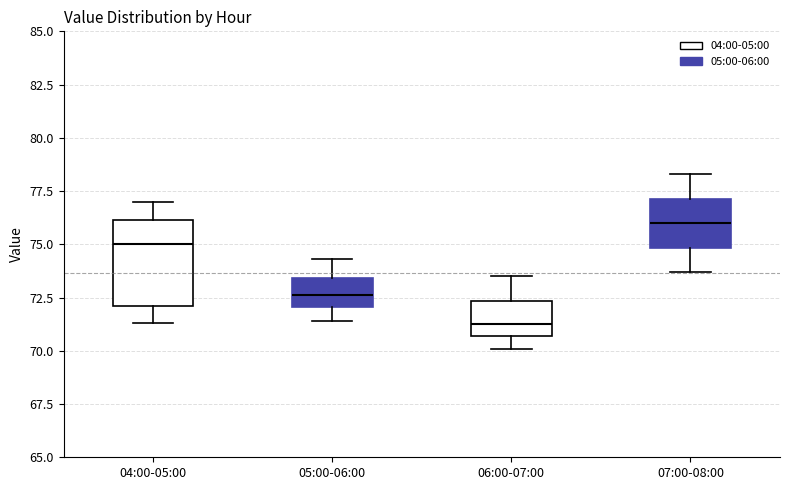

Which box is the tallest, from its lower edge to its upper edge?

04:00-05:00